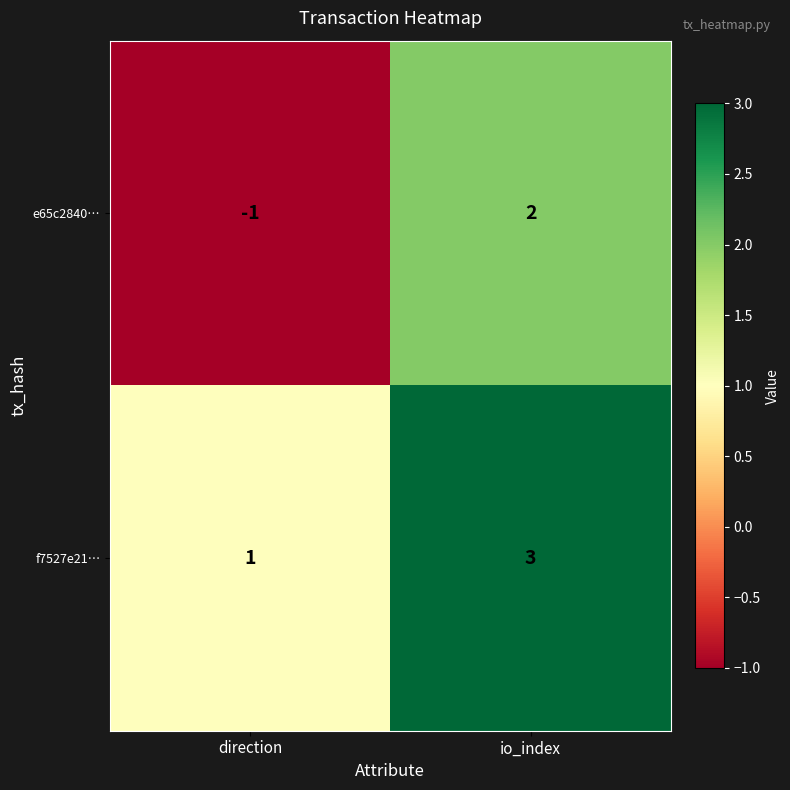

Where is e65c2840… nearest to the value 0?

direction